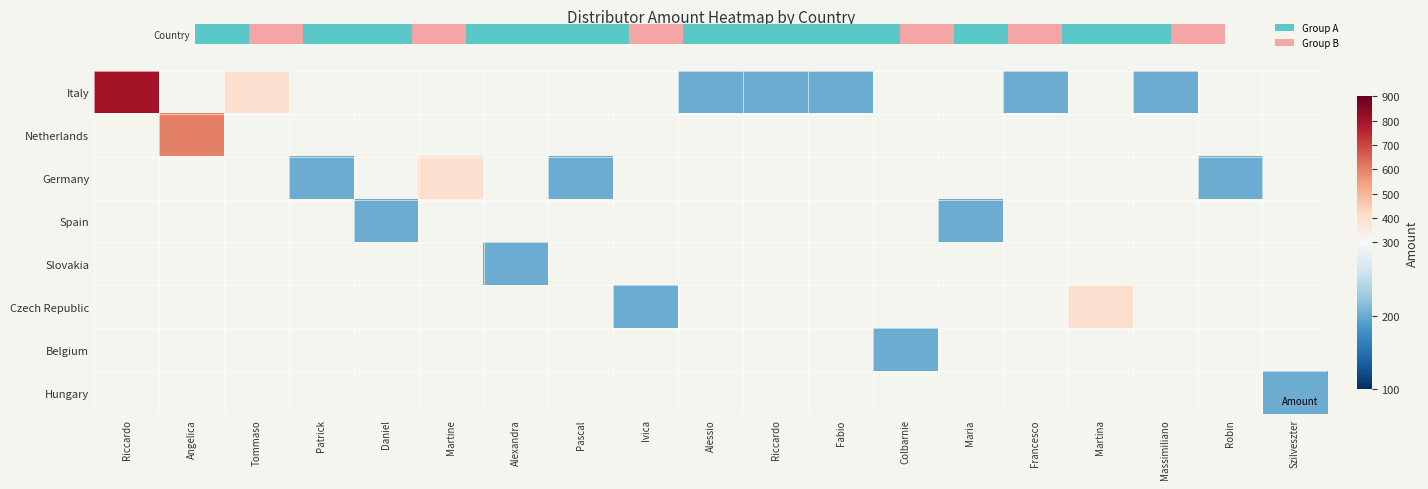

At how many categories does at least one series exceed 269?

5